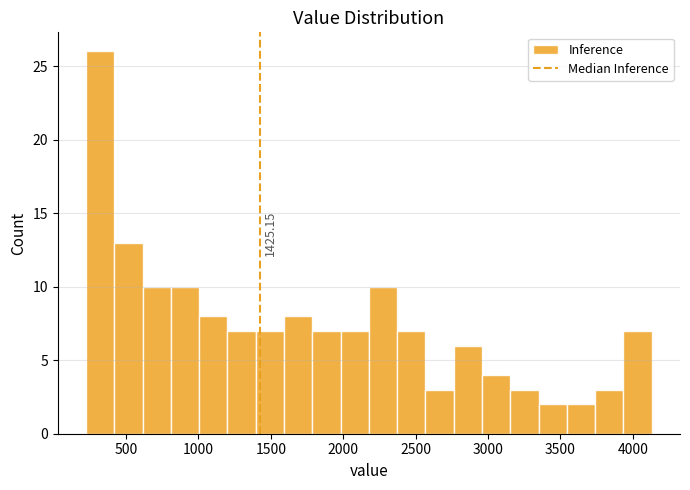

Read against the x-axis, roughly where is the centre of the tallest bar?

300